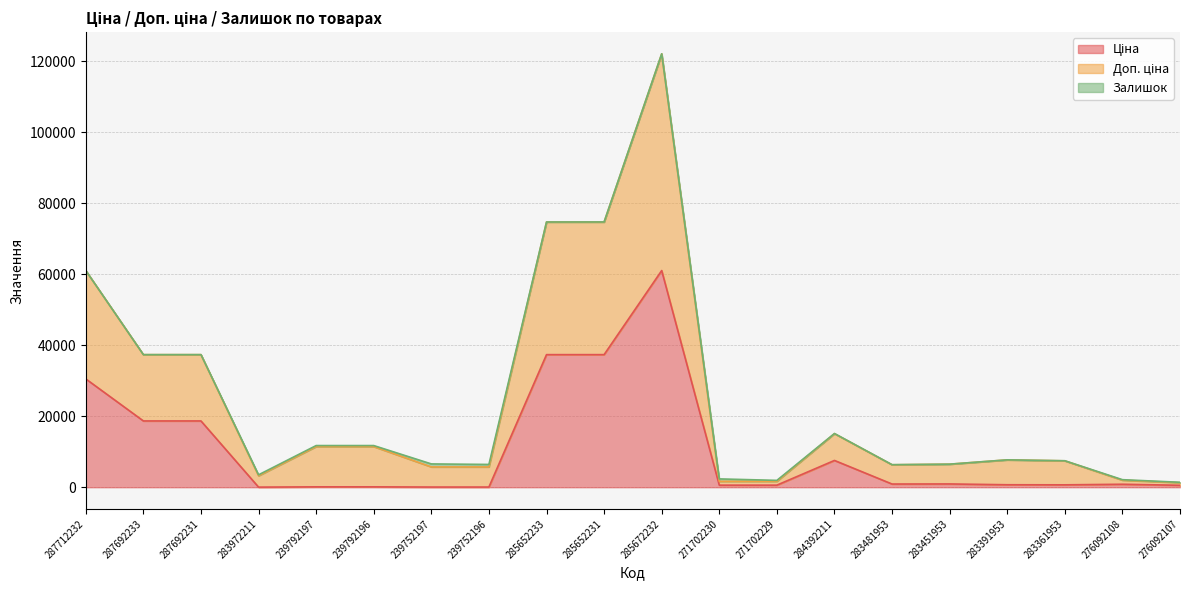

What is the sum of all Доп. ціна values?

498112.4